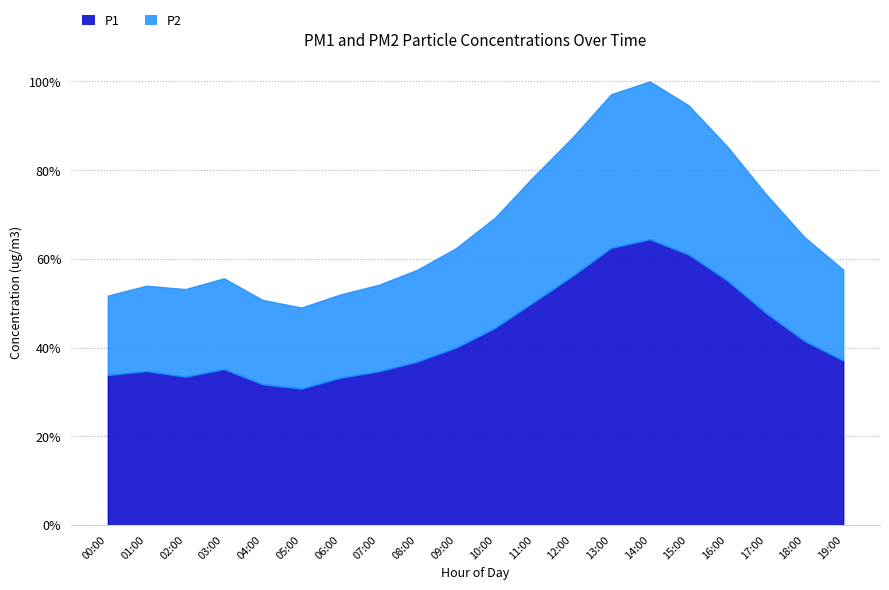

What are all the series names shown in the legend?

P1, P2